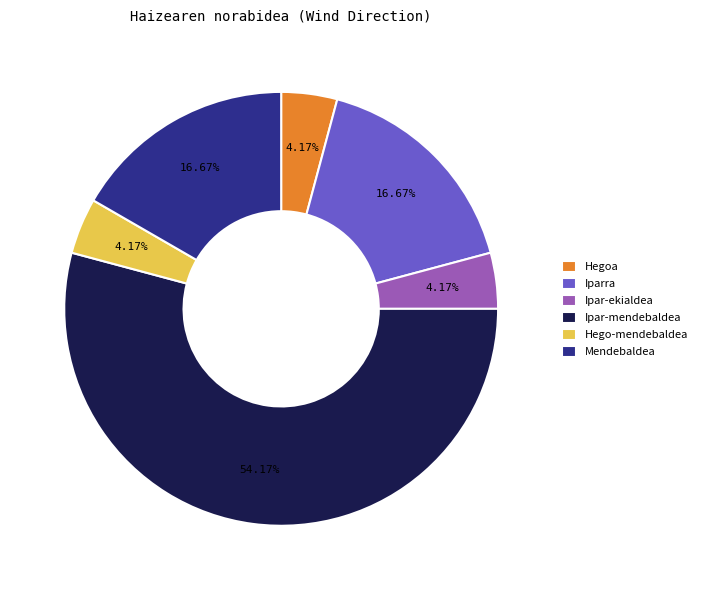

The Hego-mendebaldea slice represents 4% of the pie. True or false?

True